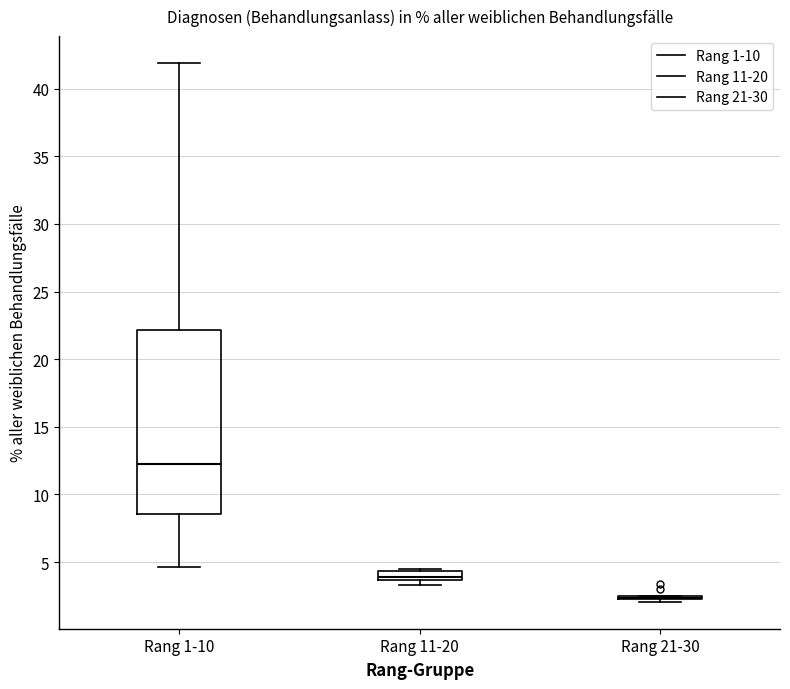

Comparing the boxes themselves (not the whiskers), which one is the tallest?

Rang 1-10